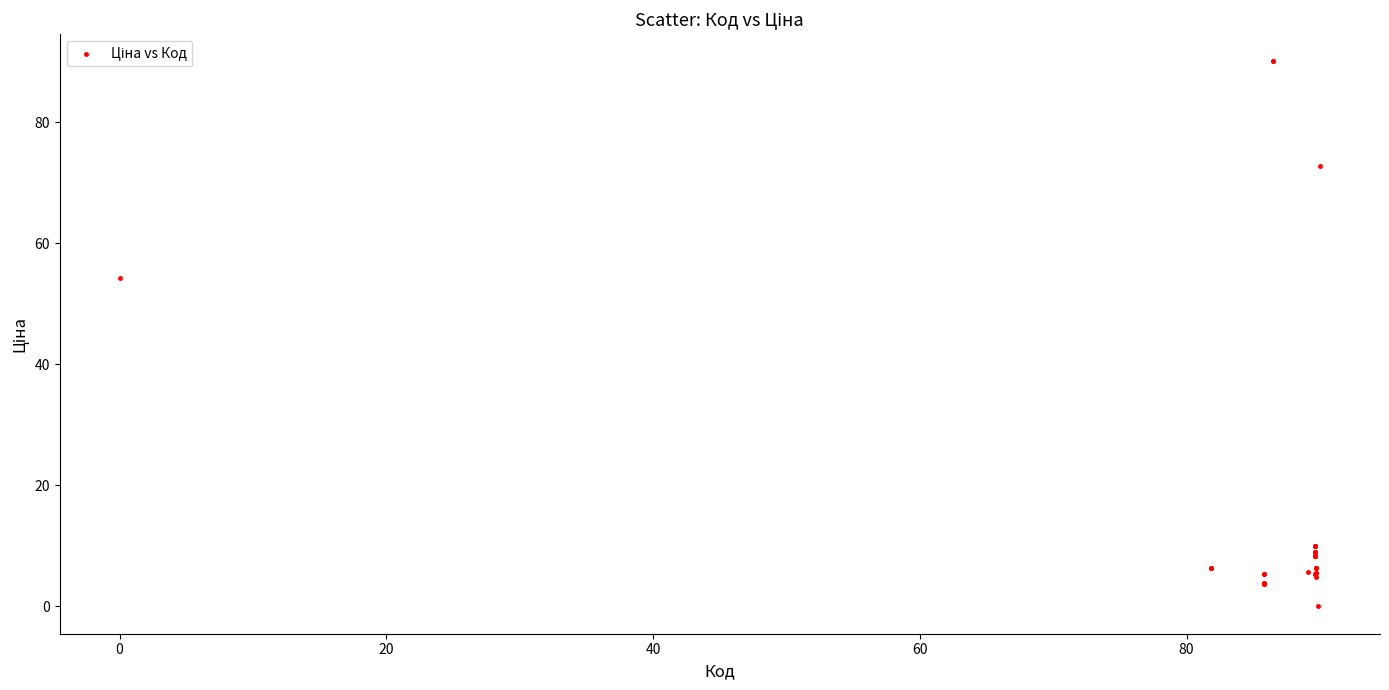

What Y value in the scatter plot is closest to 45?

54.3